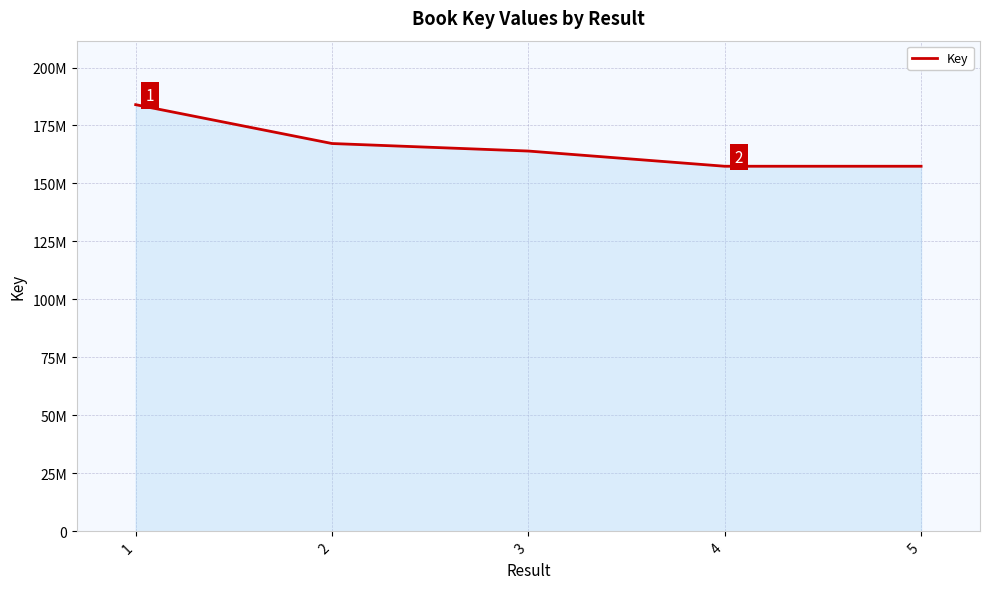

Does the chart have visible grid lines?

Yes